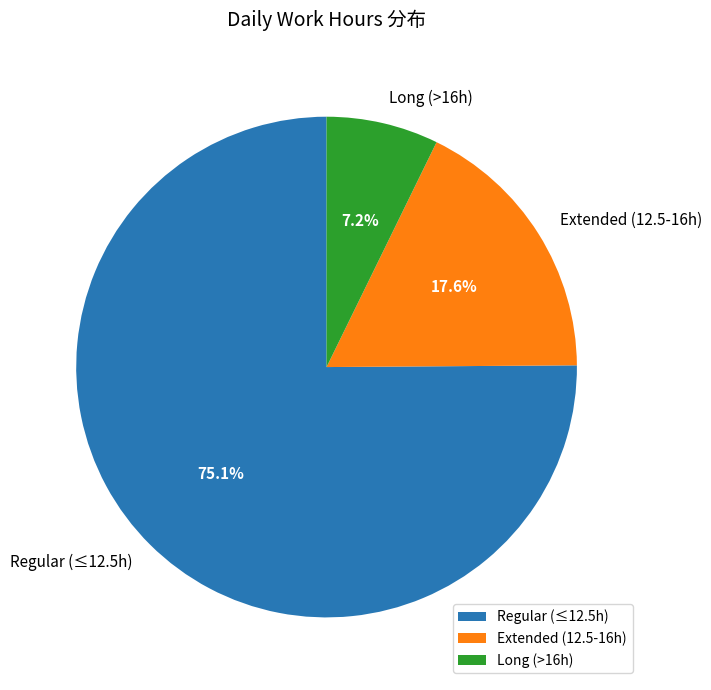

Which slice is the smallest?

Long (>16h)